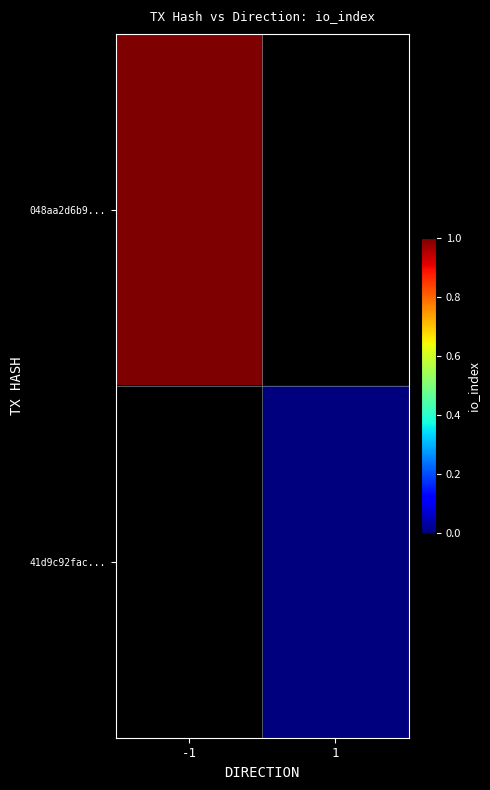

Rank the series at 1 from highest to lowest value.

048aa2d6b9..., 41d9c92fac...